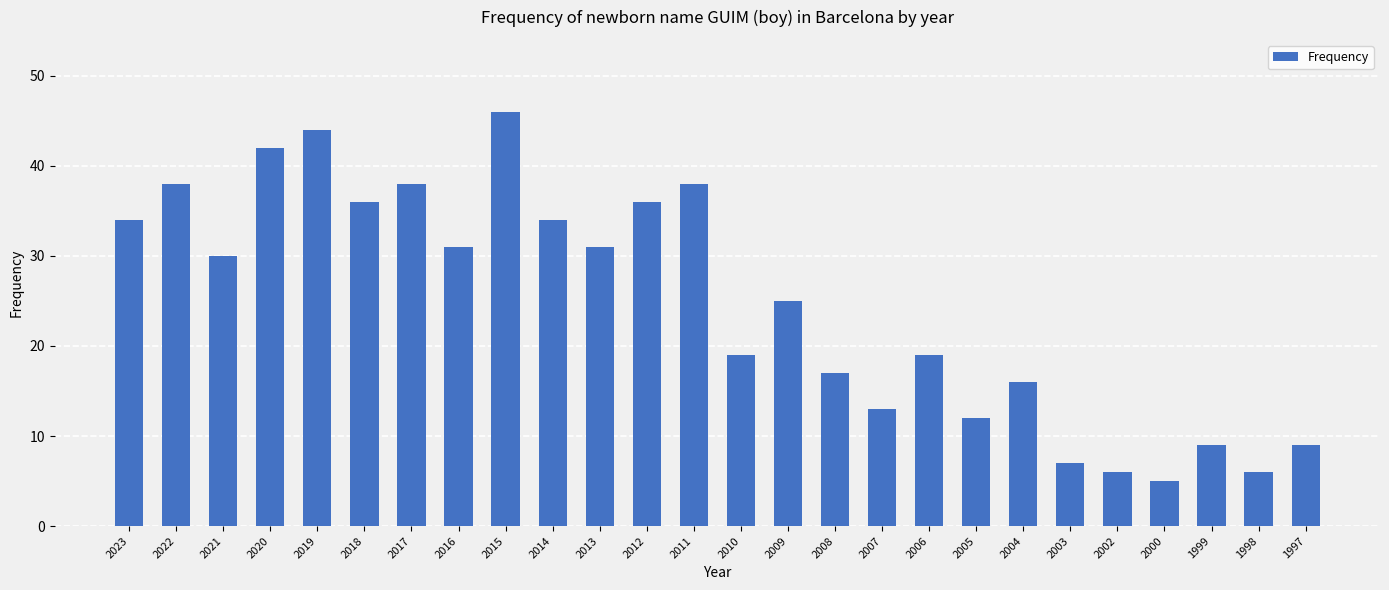

What is the difference between the second highest and second lowest values?

38